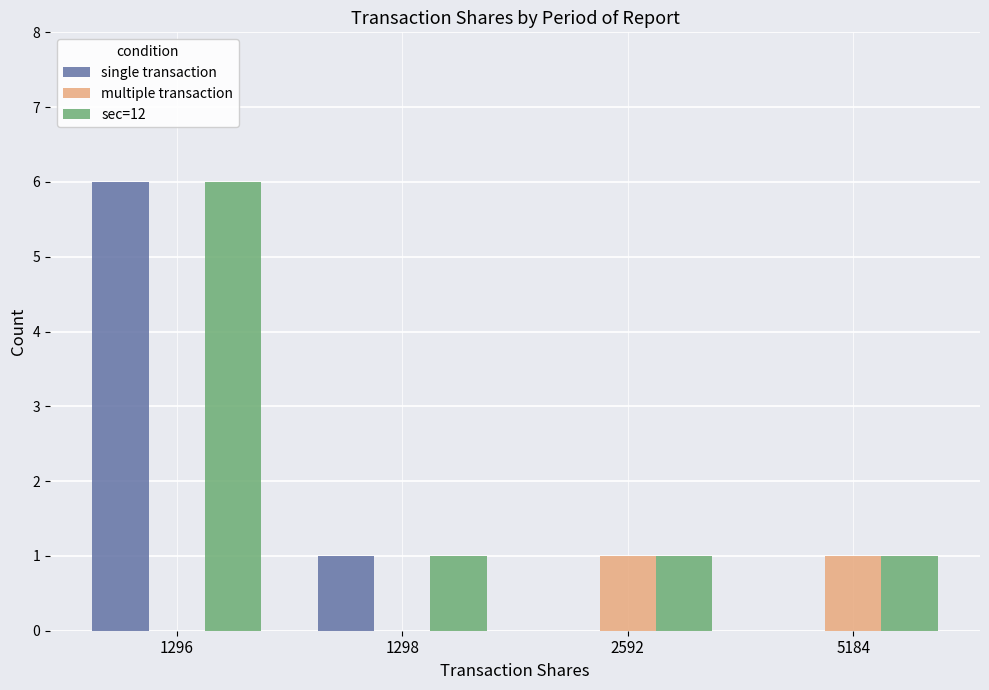

Which series has the largest total across all categories?

sec=12